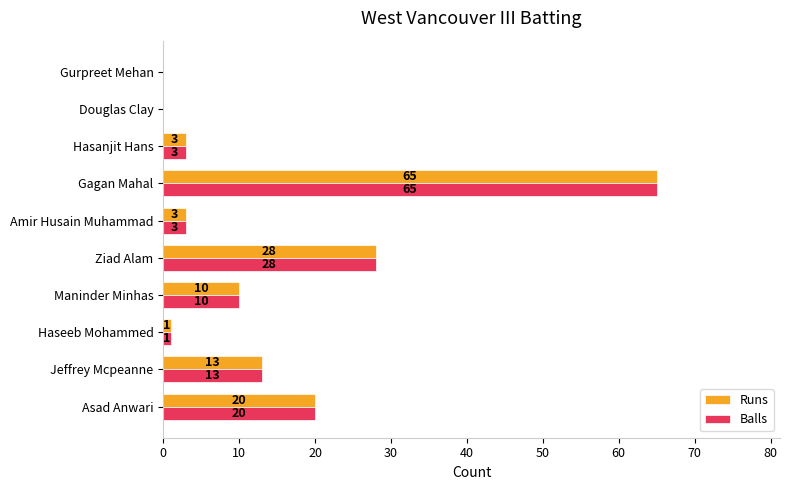

How many positive values does the Runs series have?

8